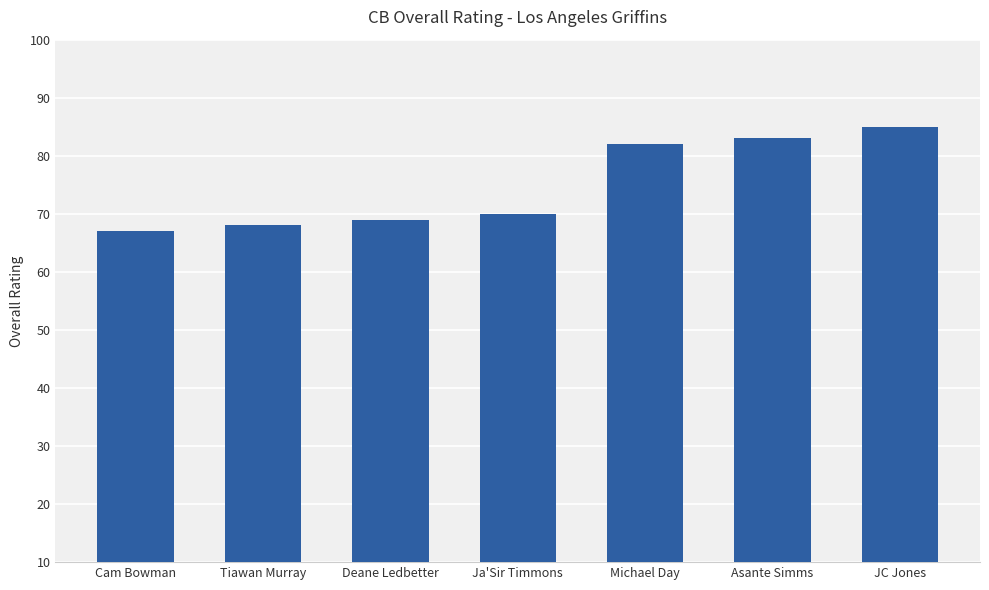

List the labels in order of value, smallest first.

Cam Bowman, Tiawan Murray, Deane Ledbetter, Ja'Sir Timmons, Michael Day, Asante Simms, JC Jones